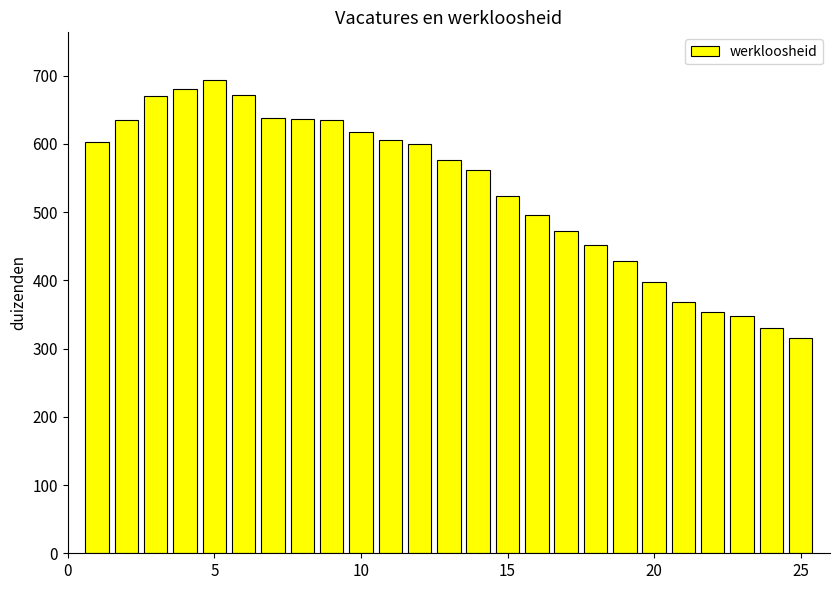

What is the minimum value shown in the chart?

316